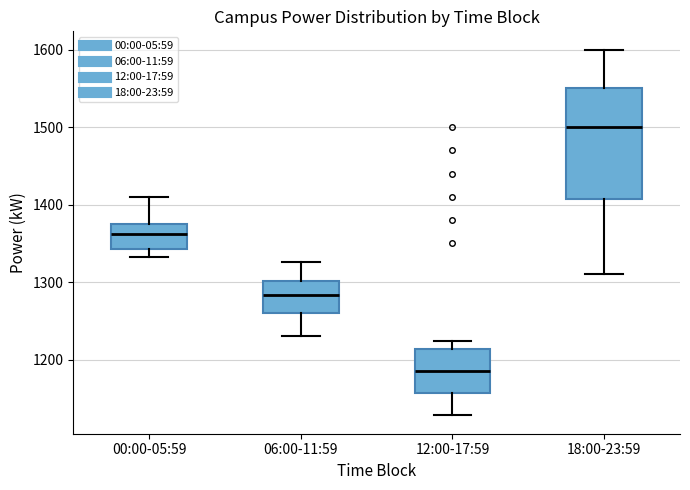

Where does the upper whisker of the box for 12:00-17:59 end on the y-axis? The values are not printed on the chart, so give them approximately, as read against the axis.

1220